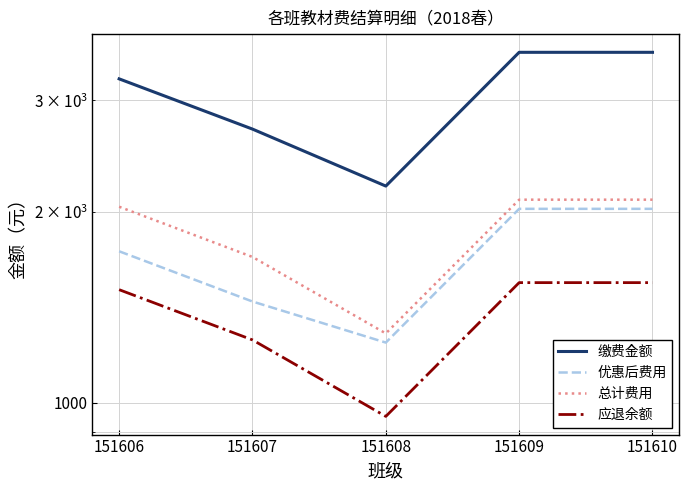

Which series has the widest spread of values?

缴费金额